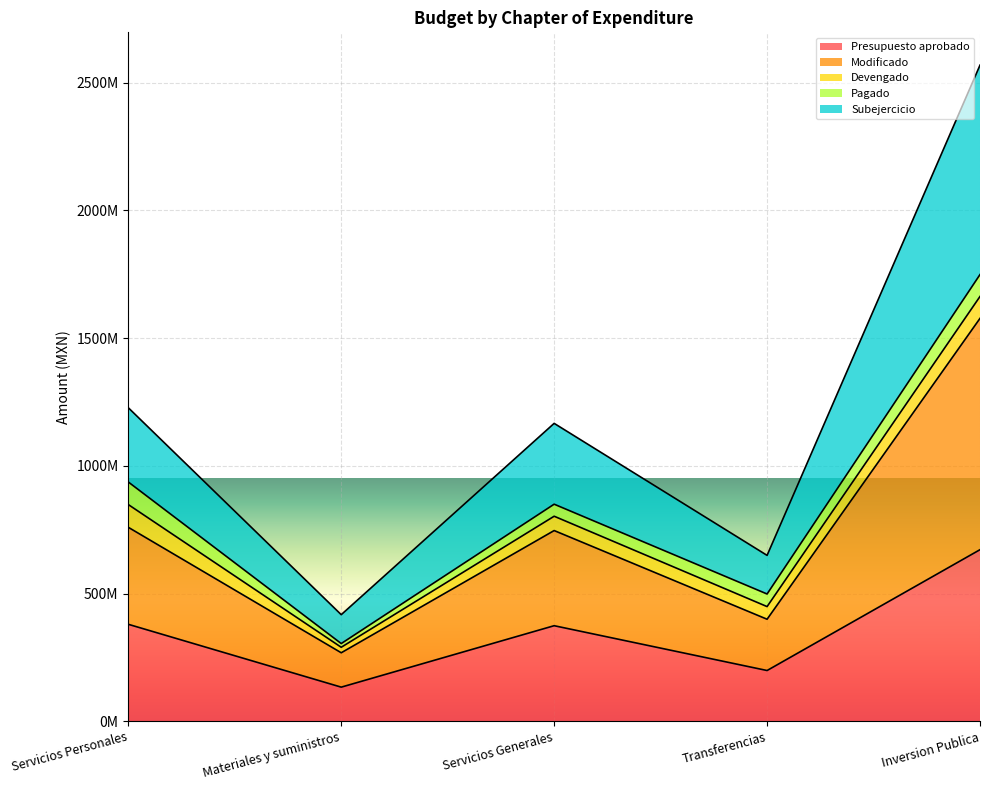

Which series has the largest total across all categories?

Modificado